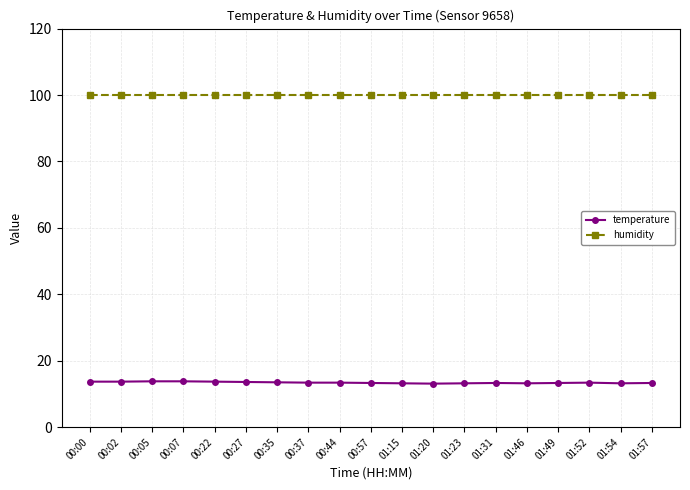

List the series in order of their peak value, lowest first.

temperature, humidity